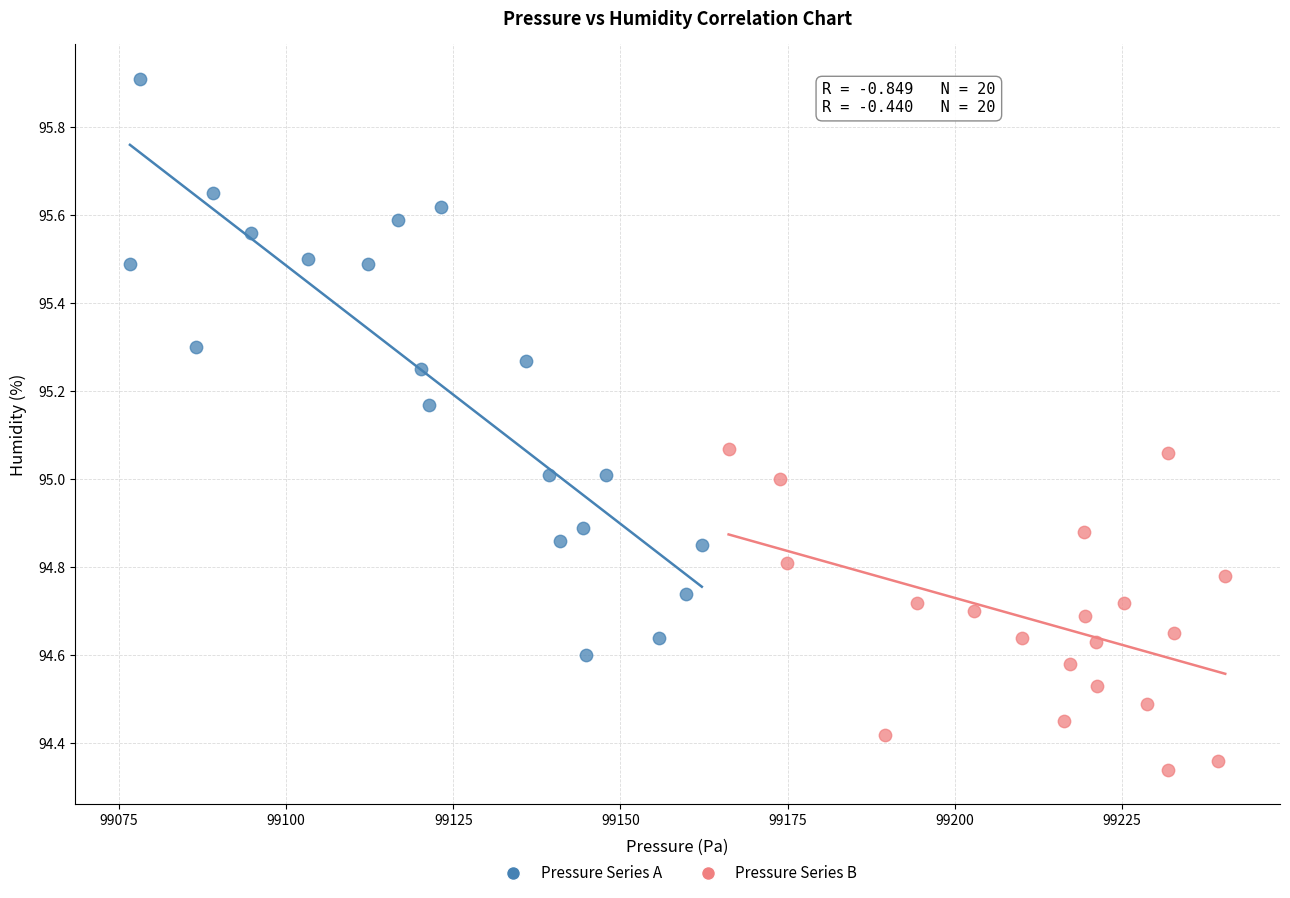

Which series reaches the maximum Y coordinate?

Pressure Series A